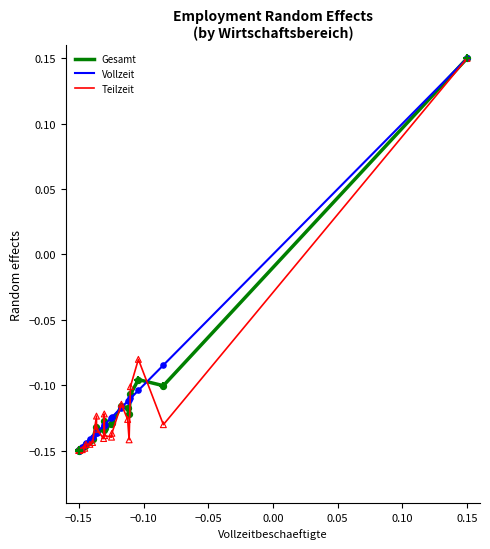

What are all the series names shown in the legend?

Gesamt, Vollzeit, Teilzeit